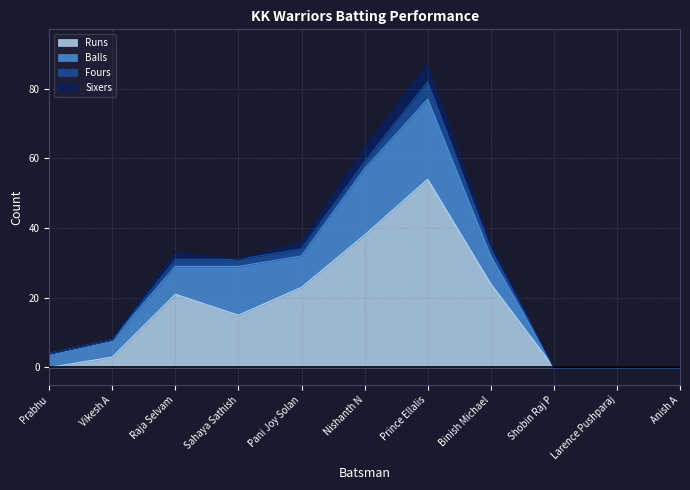

What is the label of the 6th point from the right?

Nishanth N